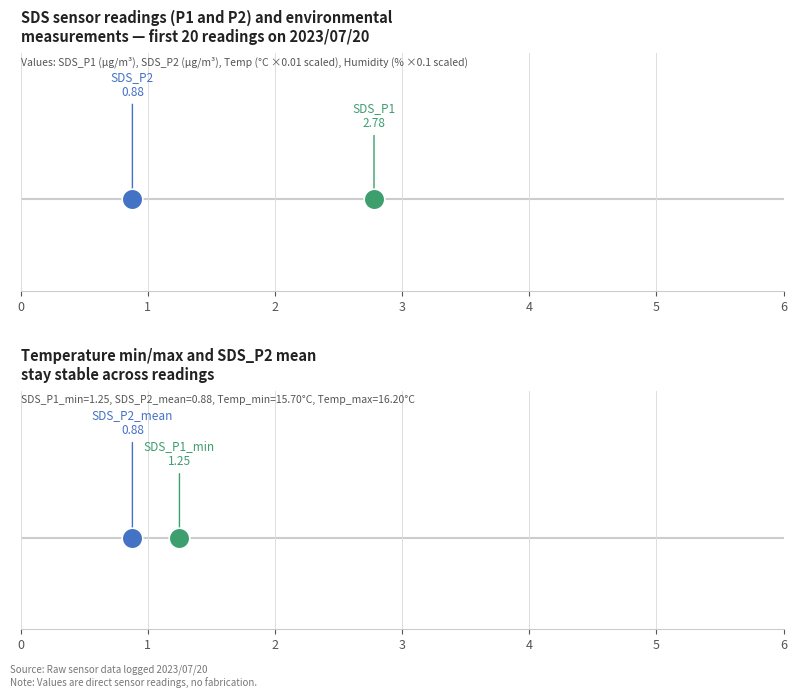

Which series reaches the minimum Y coordinate?

SDS_P2